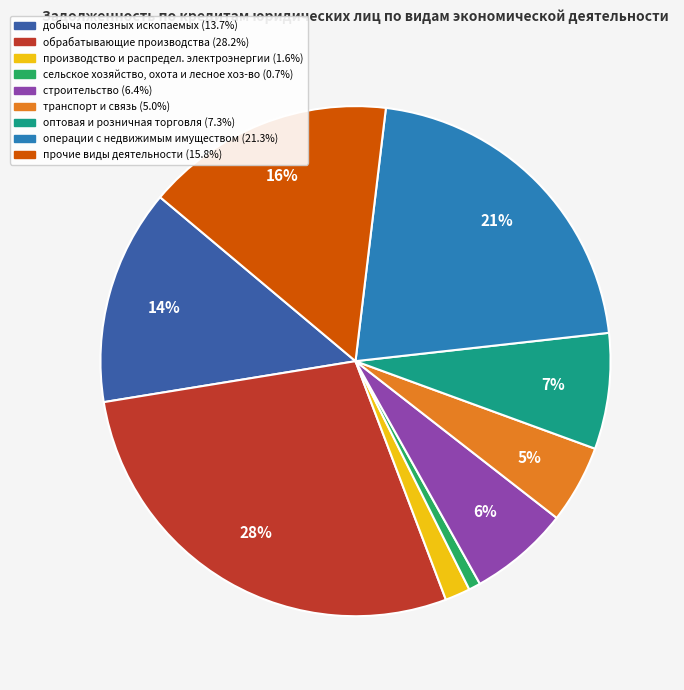

To the nearest percent, what is the average slice percentage?

11%